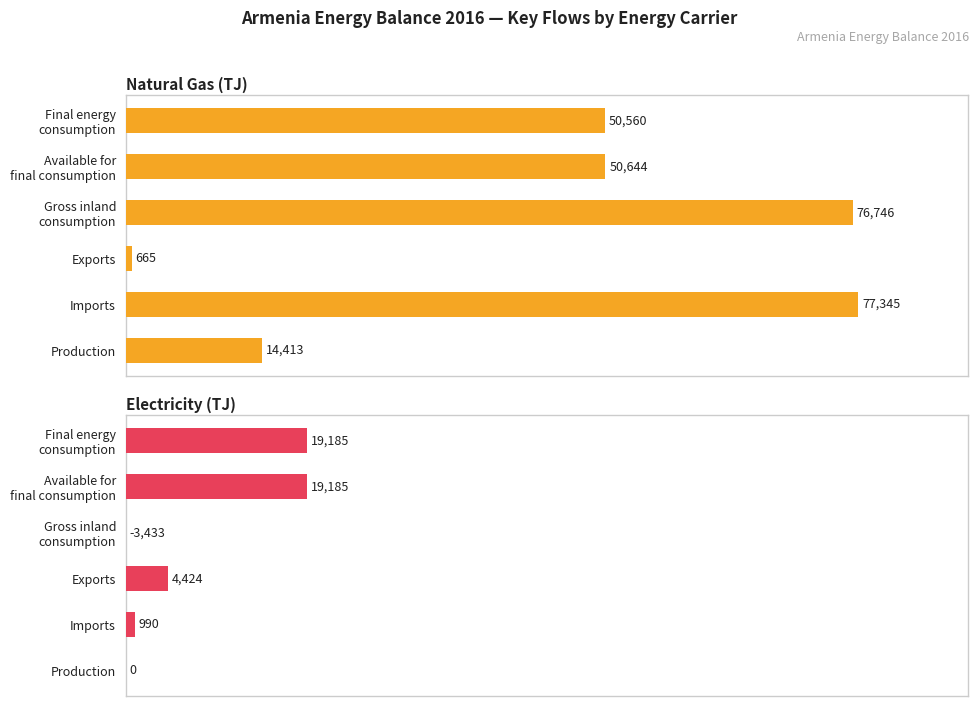

Are the bars horizontal?

Yes